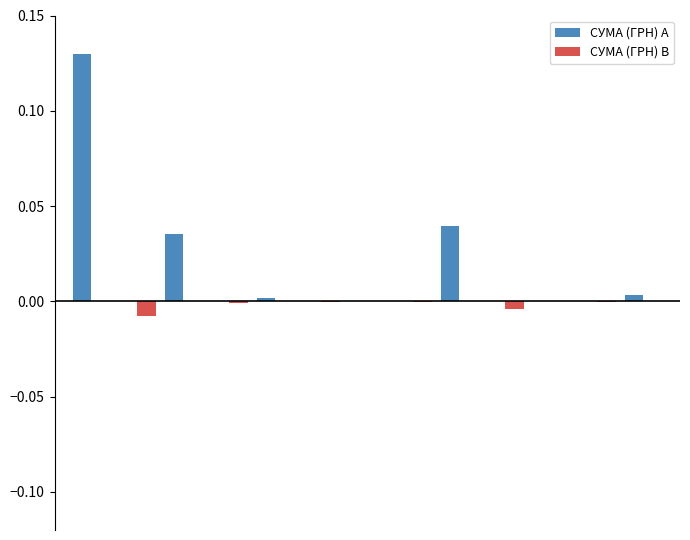

How many categories are shown in the chart?

13